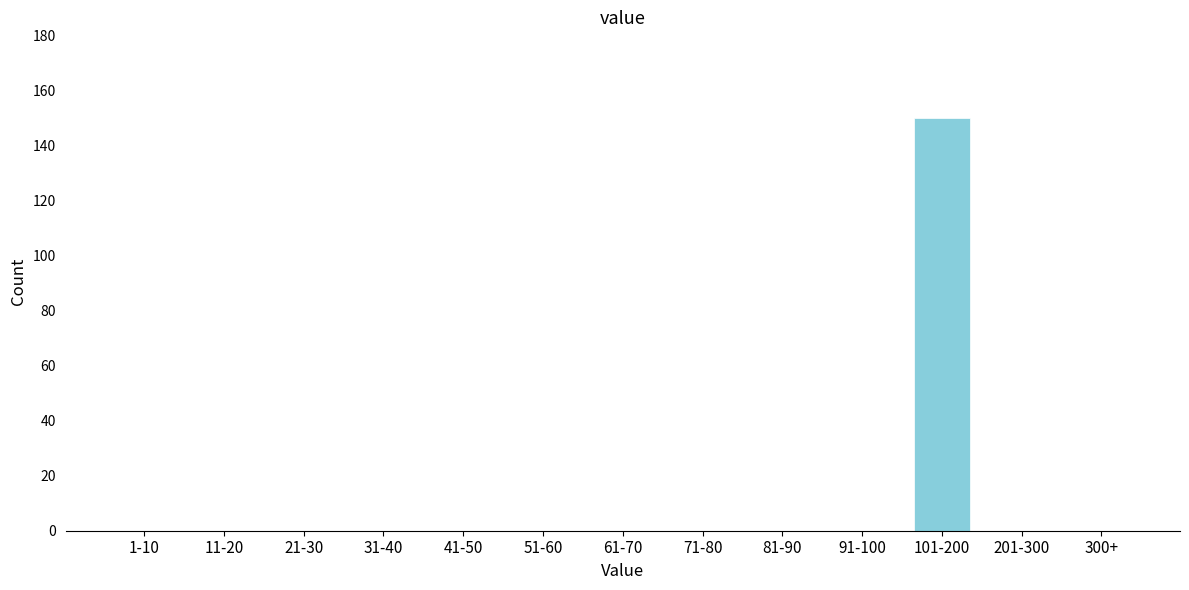

Reading left to right, list all the values displayed in this chart.

1-10=0	11-20=0	21-30=0	31-40=0	41-50=0	51-60=0	61-70=0	71-80=0	81-90=0	91-100=0	101-200=150	201-300=0	300+=0